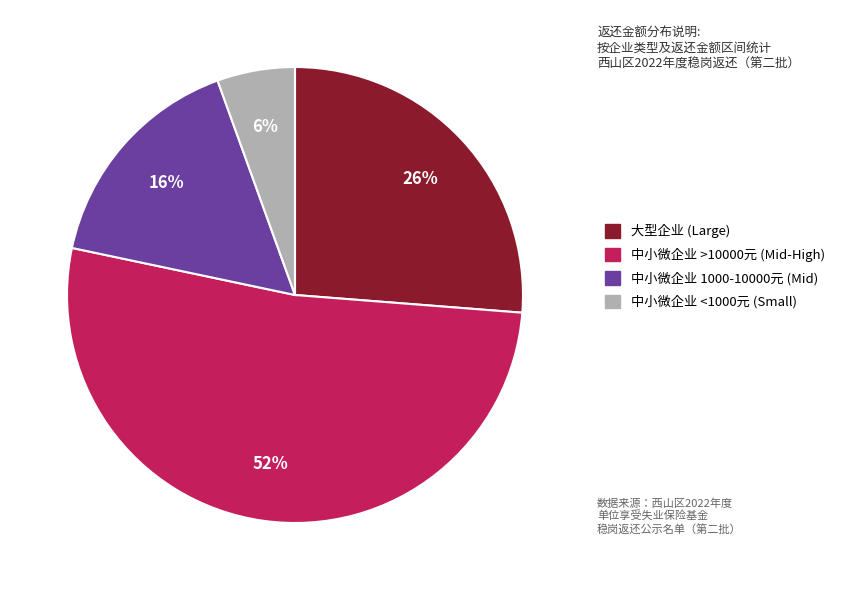

Which category accounts for the majority?

中小微企业 >10000元 (Mid-High)